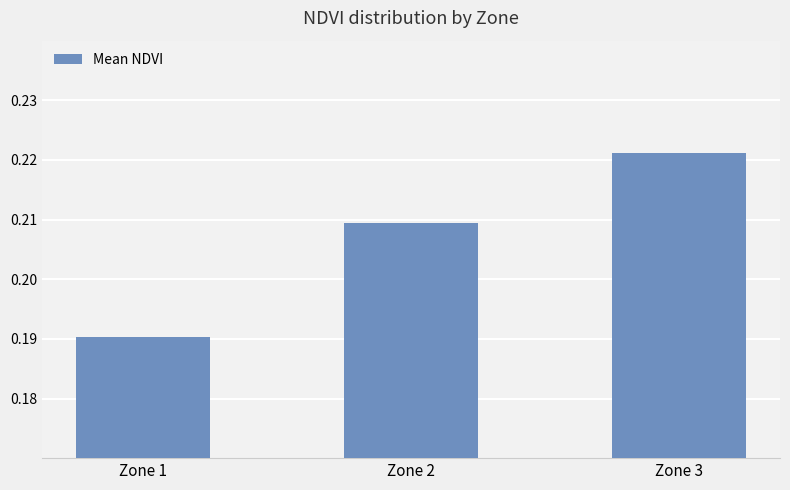

The value at Zone 2 is 0.1. True or false?

False